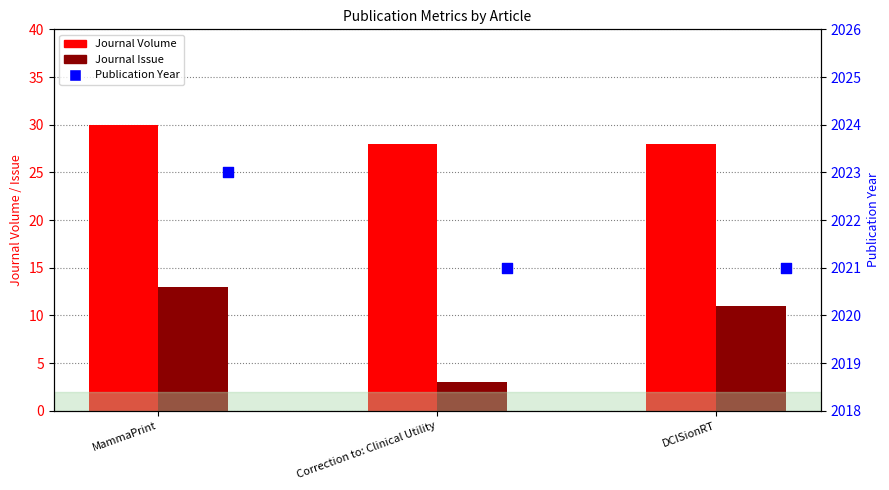

Which series reaches the maximum Y coordinate?

Publication Year